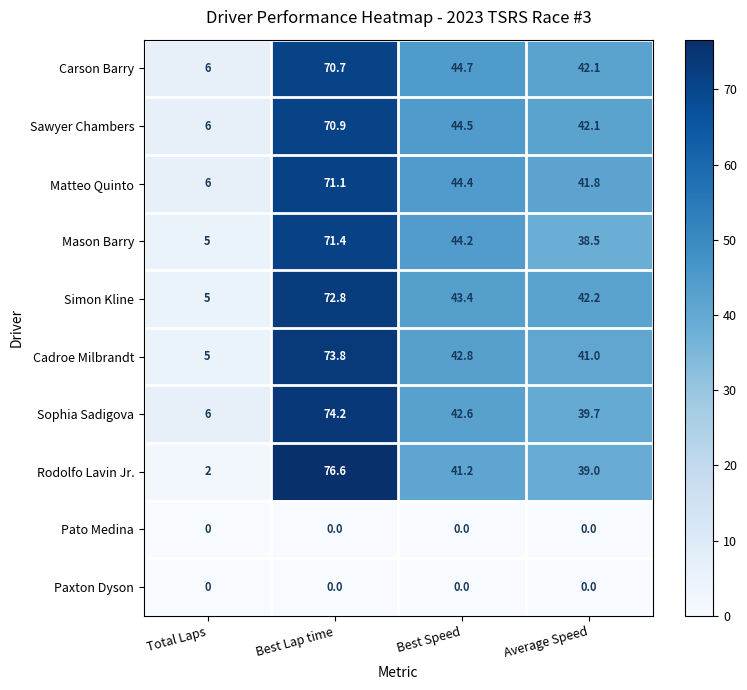

What is the average value of the Sawyer Chambers series?

40.9